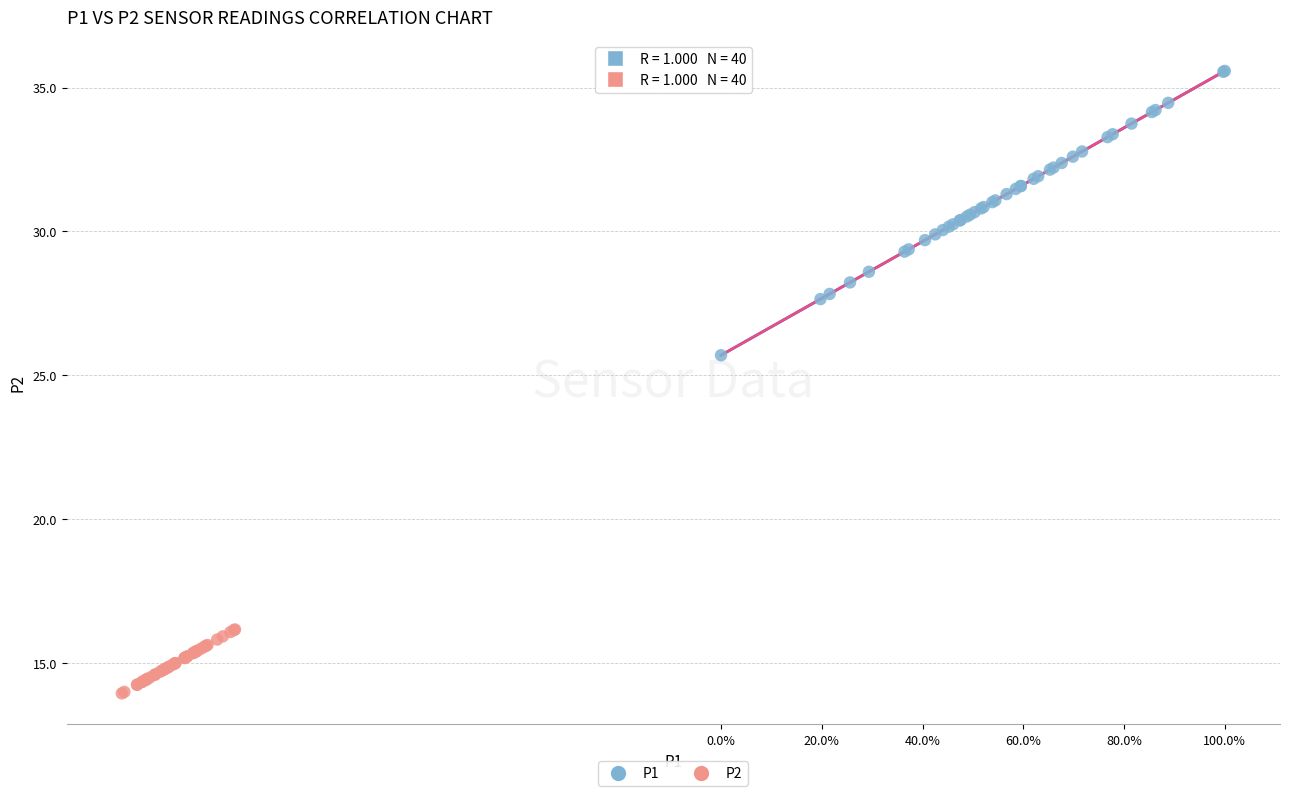

Which series has the widest spread of Y values?

P1